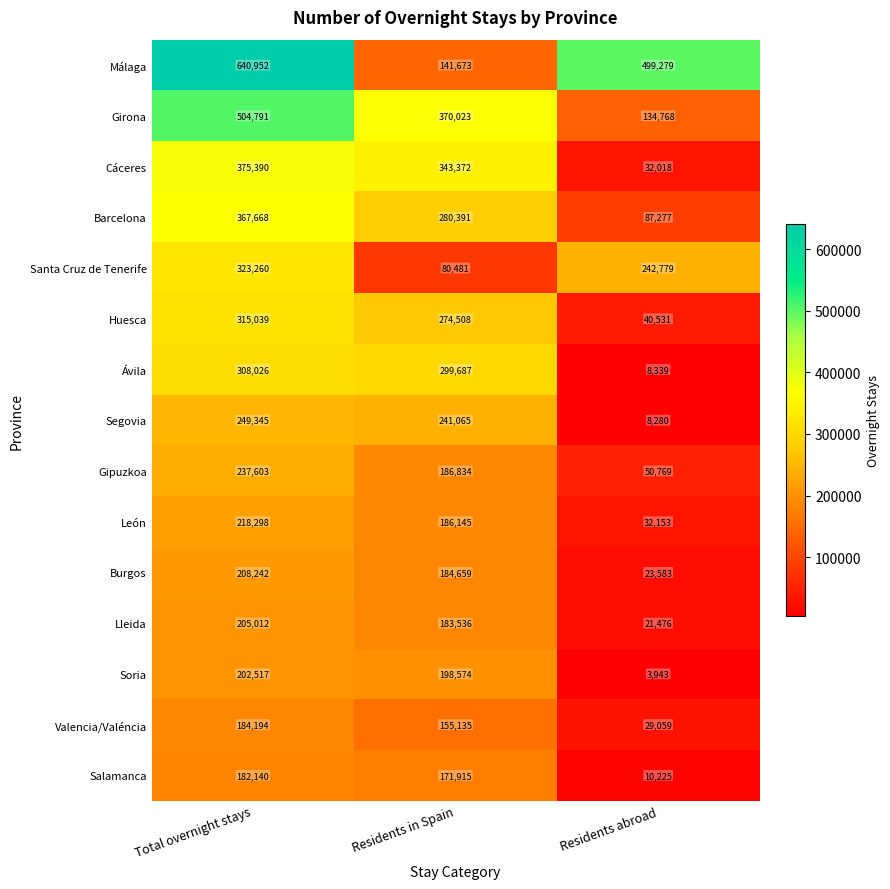

List the labels in order of Soria value, smallest first.

Residents abroad, Residents in Spain, Total overnight stays